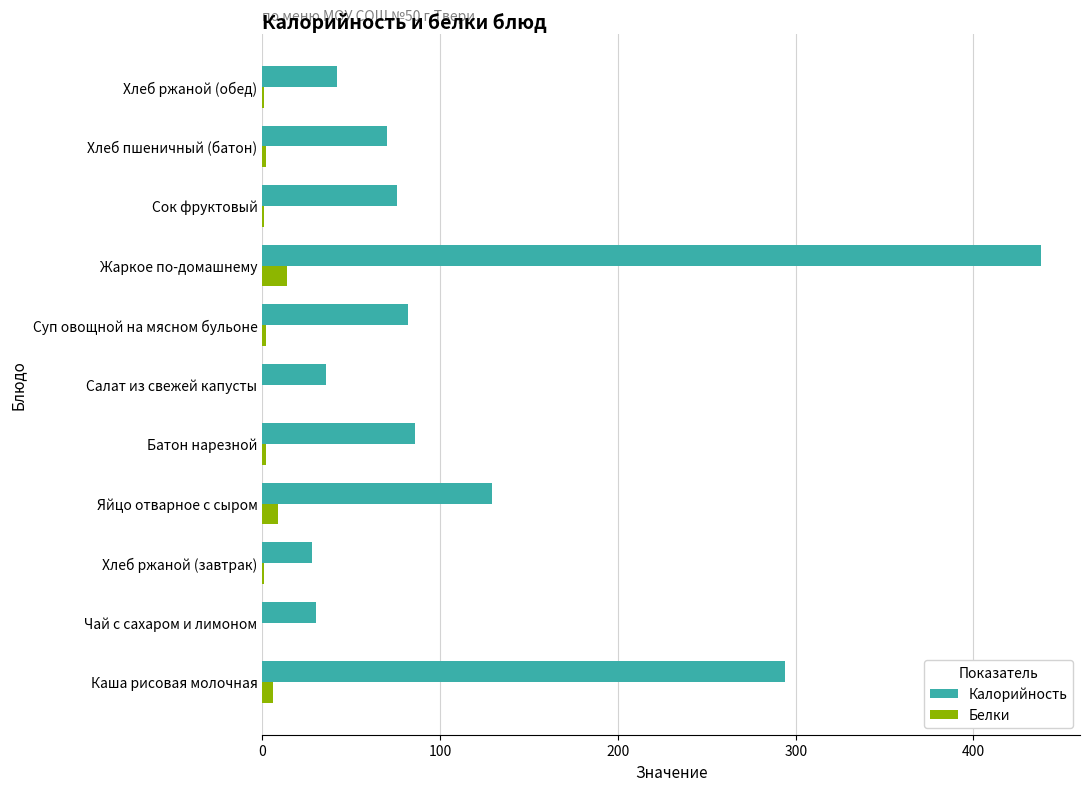

What is the sum of all Калорийность values?

1311